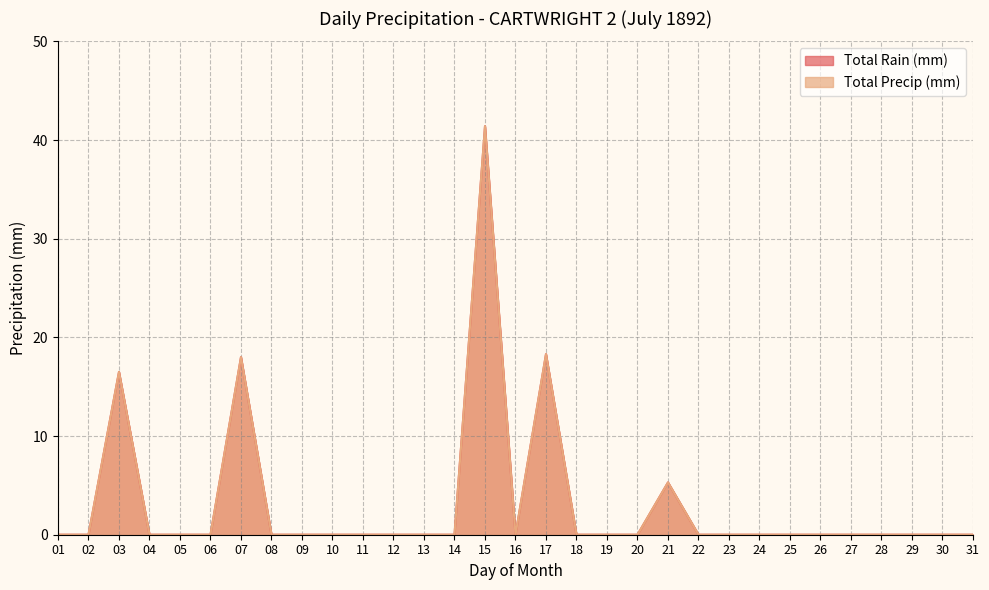

Which series has the widest spread of values?

Total Rain (mm)